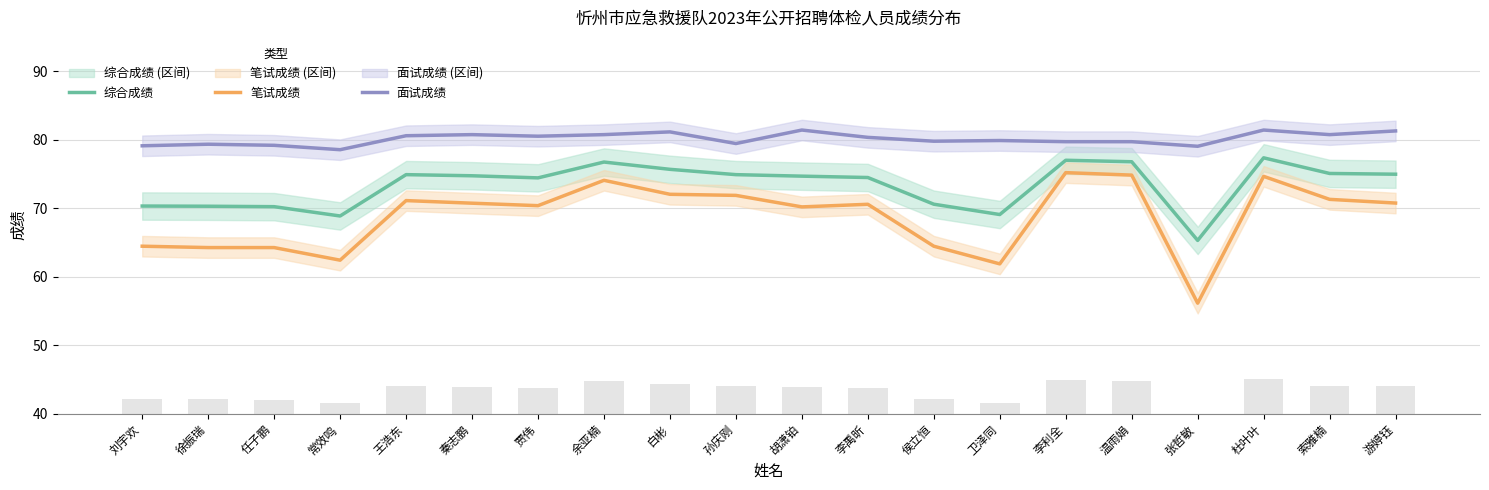

At which label does 笔试成绩 first exceed 70?

王浩东